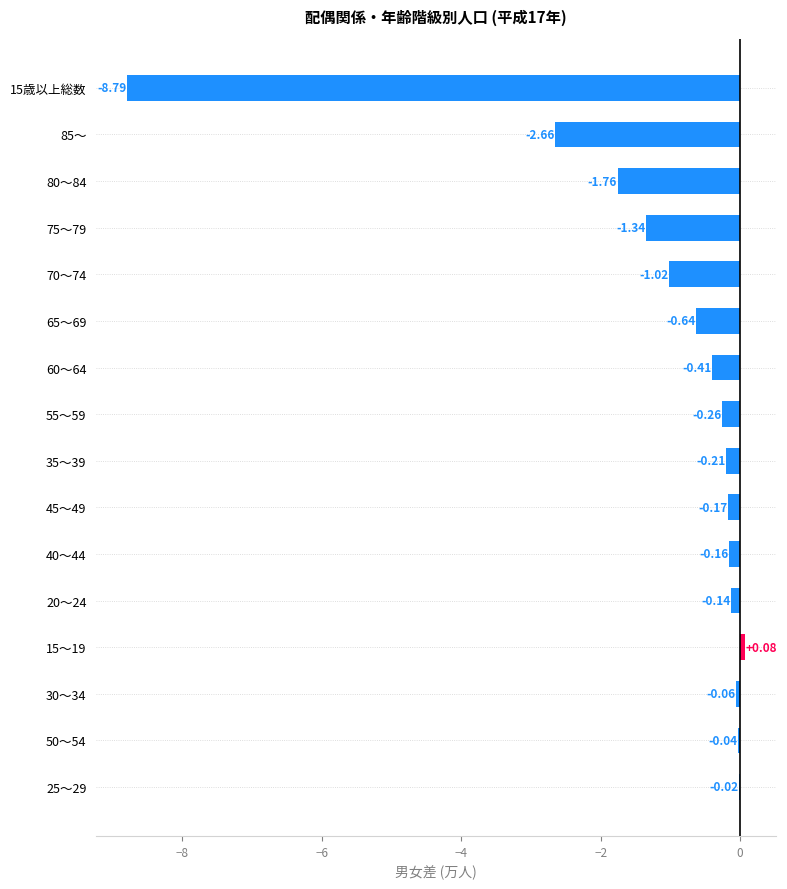

What is the sum of the values at 50～54 and 70～74?

-1.1